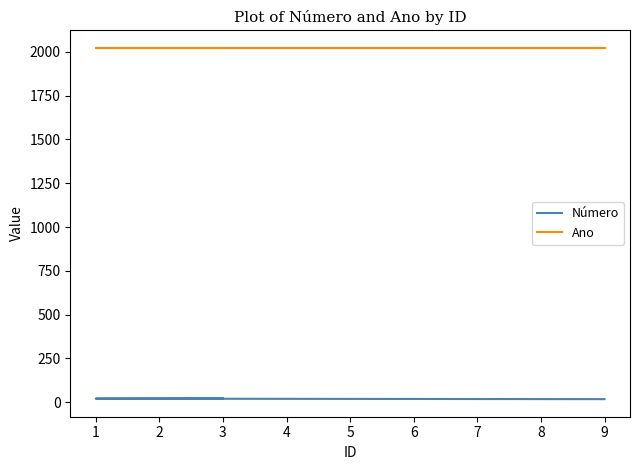

Between 1 and 2, which series saw the biggest shift?

Número